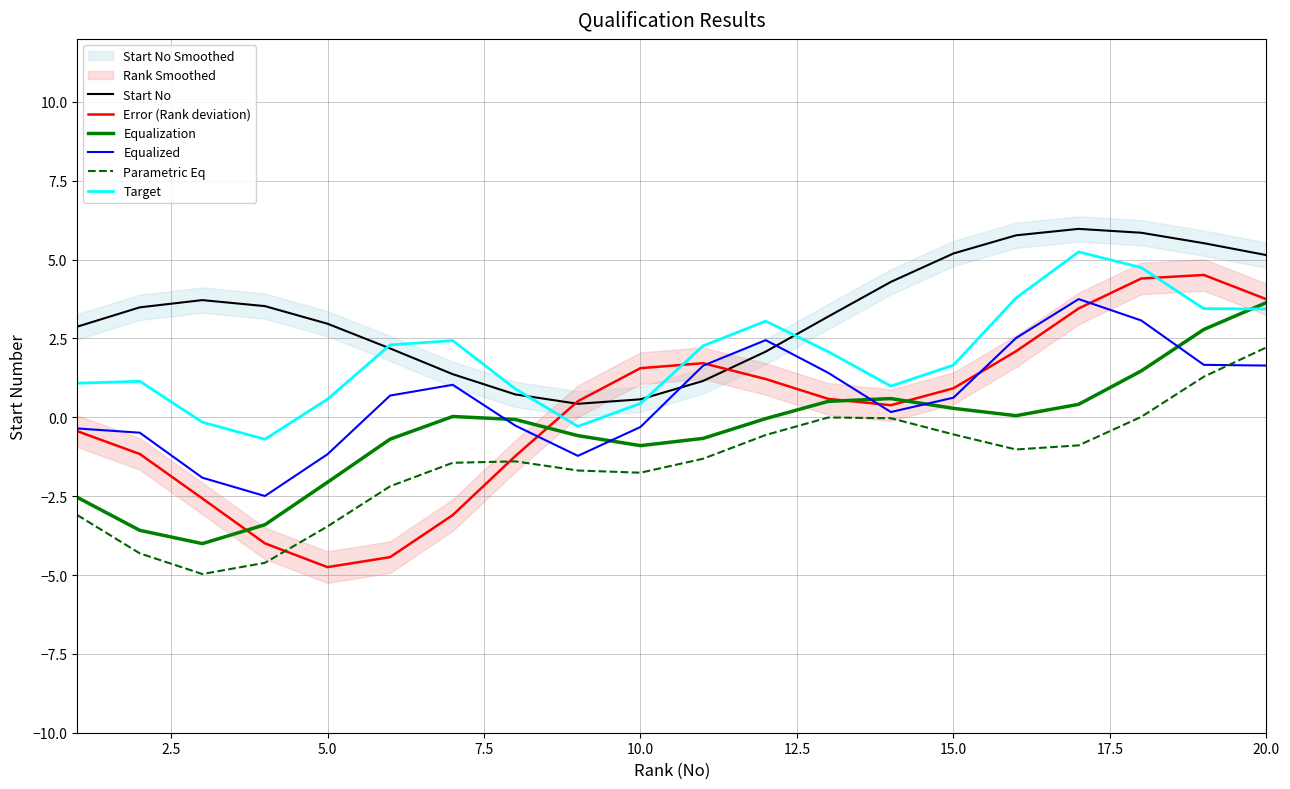

What is the minimum value for Error (Rank deviation)?

-4.7